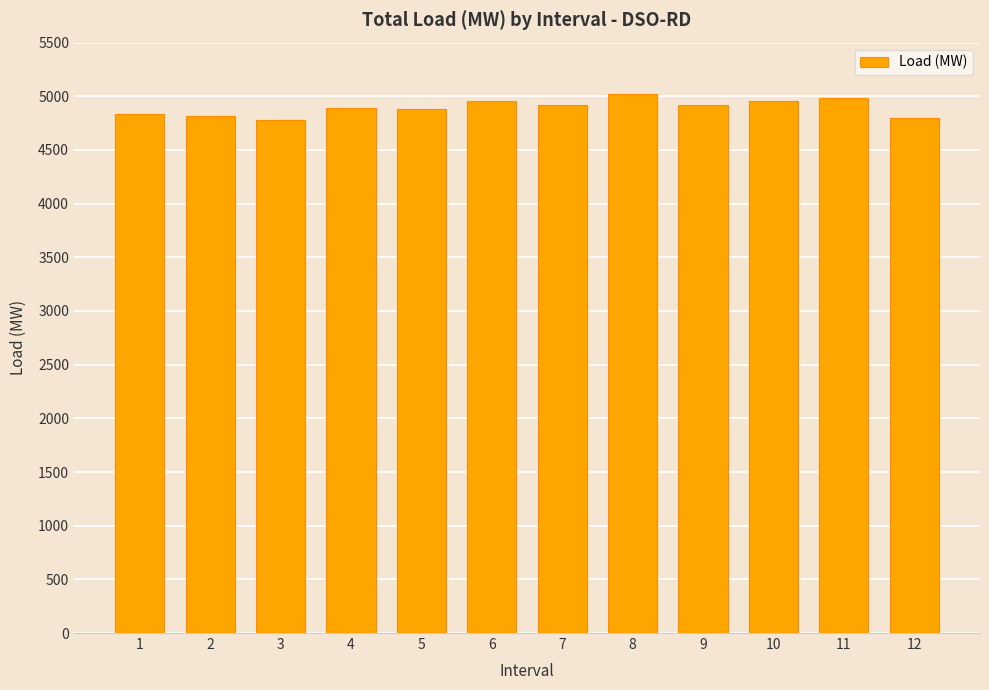

What value does the data have at 8, to the nearest 50?

5000